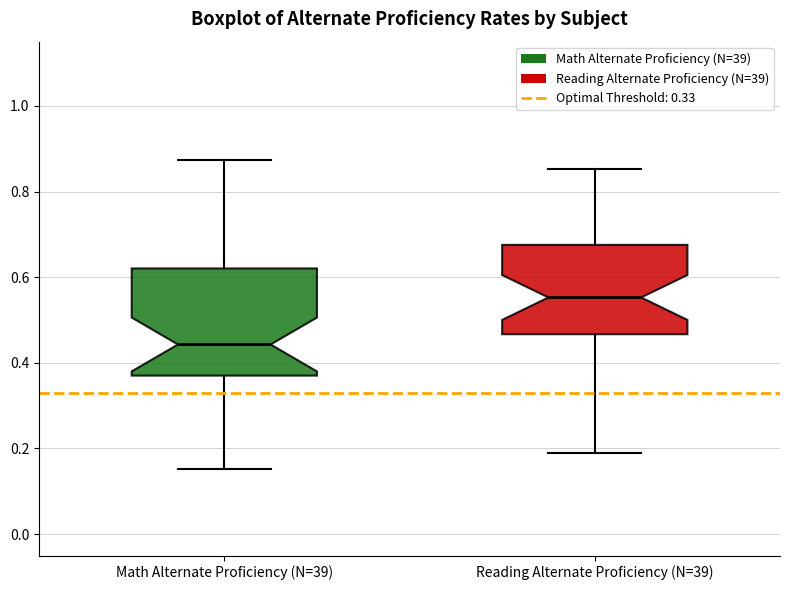

Comparing the boxes themselves (not the whiskers), which one is the tallest?

Math Alternate Proficiency (N=39)